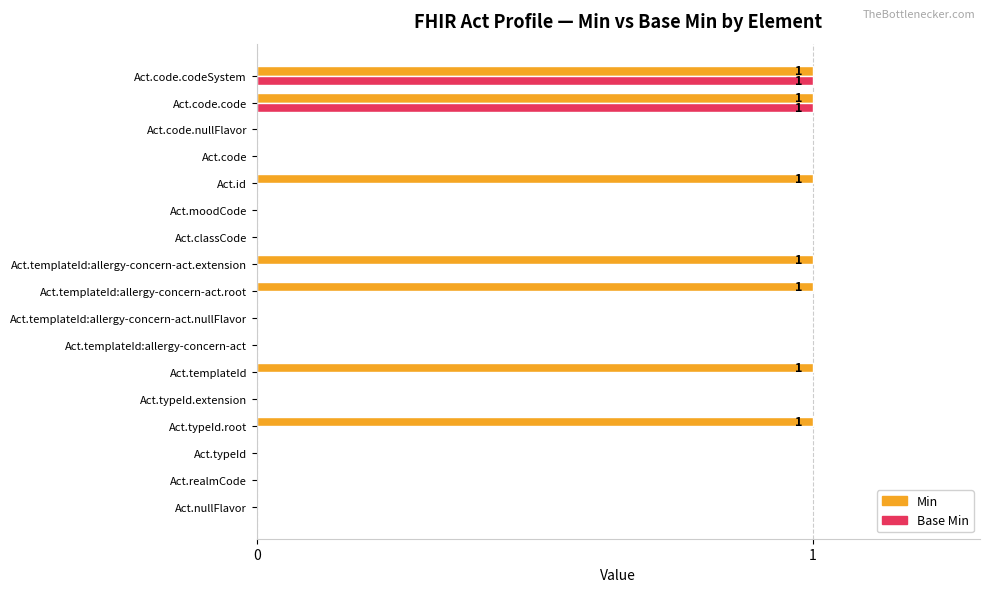

Is it true that Base Min equals -1 at Act.code.nullFlavor?

False